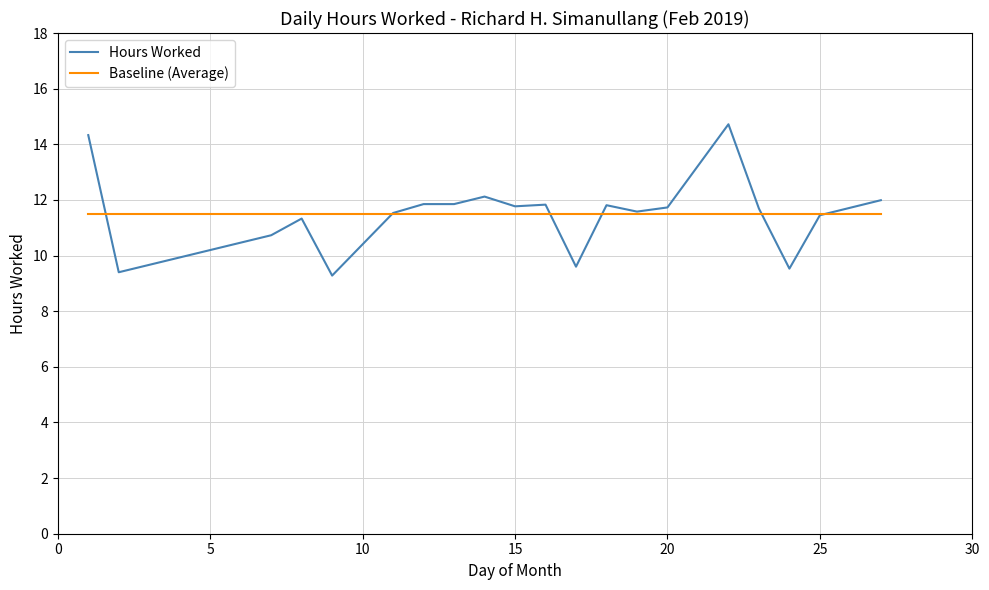

List the series in order of their peak value, lowest first.

Baseline (Average), Hours Worked